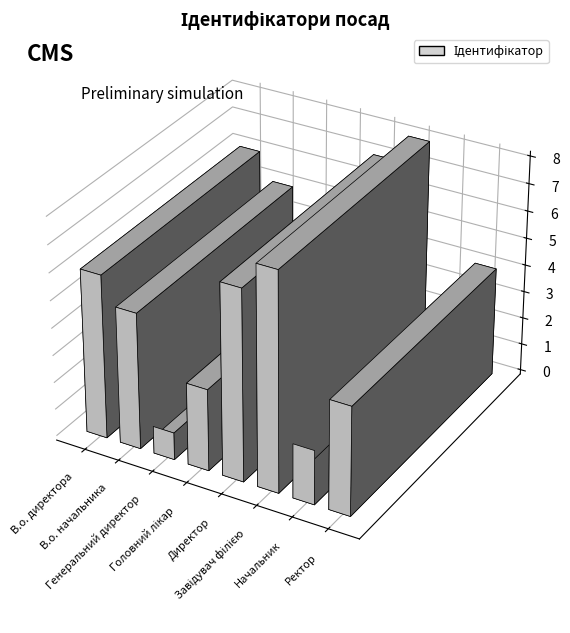

What is the approximate value at Директор?

7